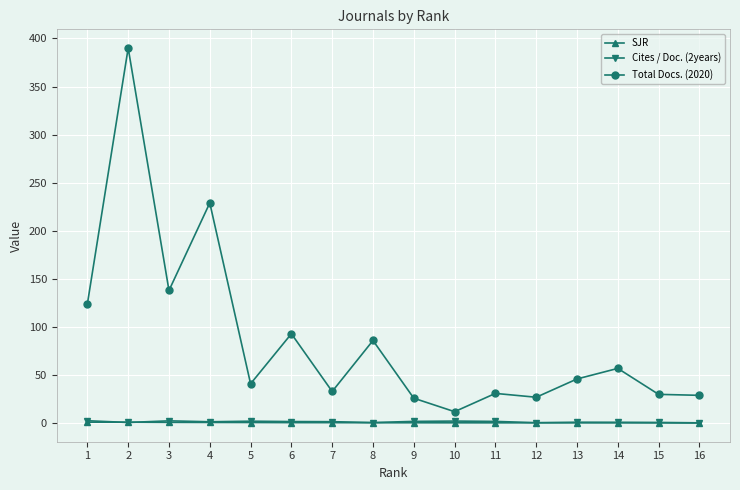

True or false: Cites / Doc. (2years) and Total Docs. (2020) intersect in this chart.

False